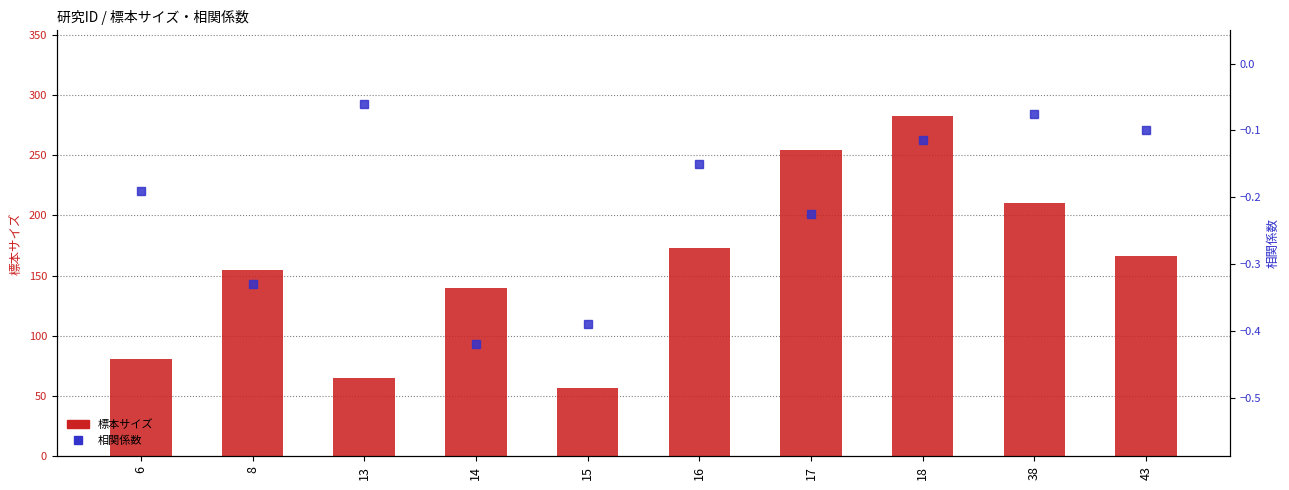

What is the maximum value shown in the chart?

283.0